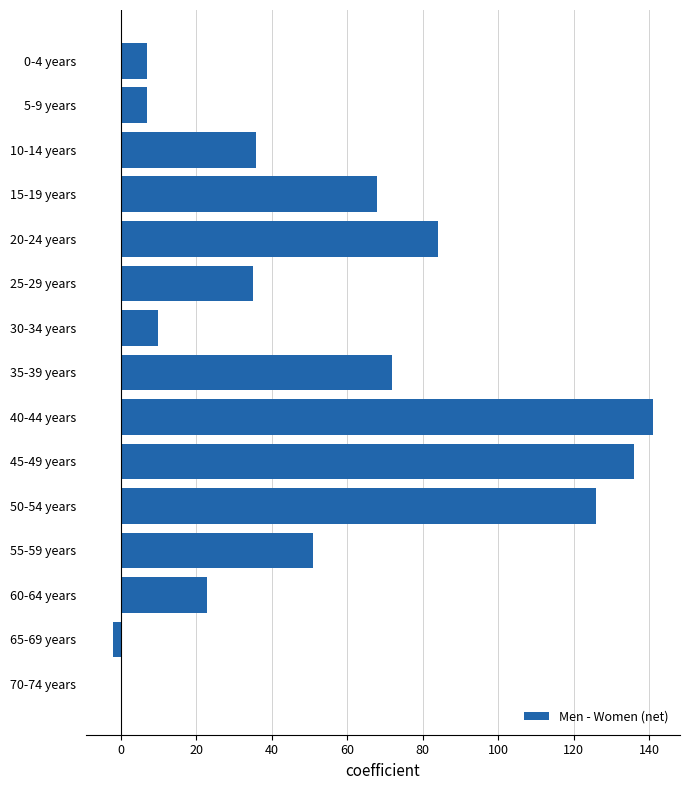

Is it true that the value at 20-24 years is 84?

True